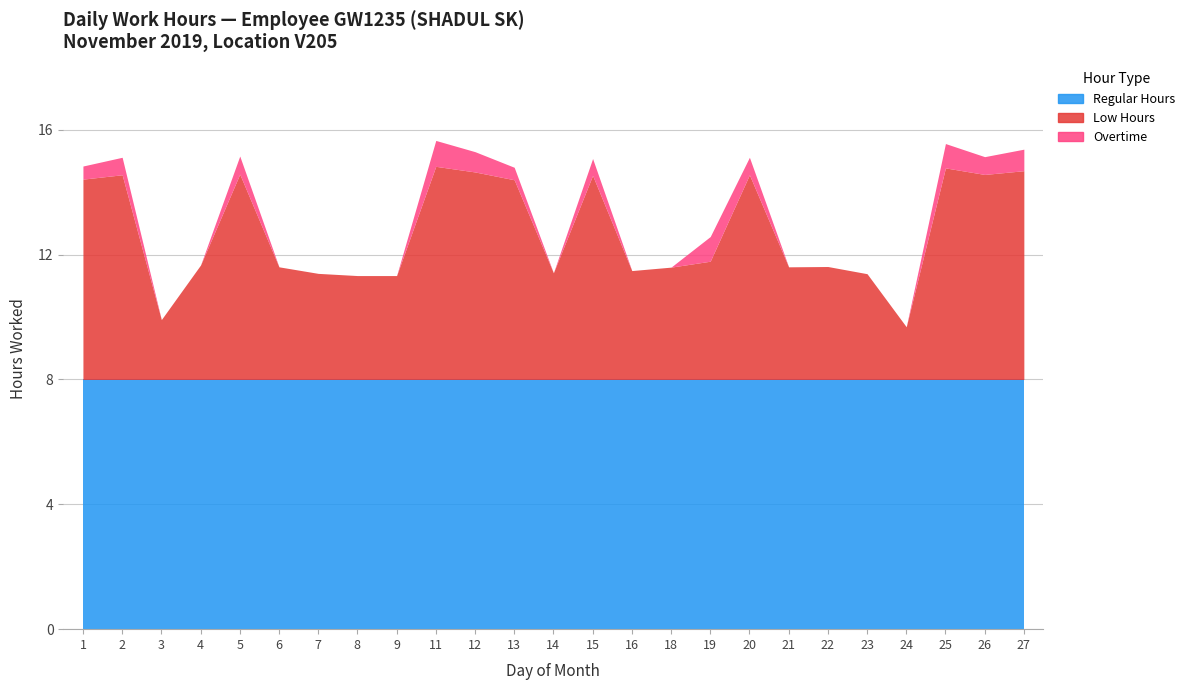

Which series changed the most between 19 and 24?

Low Hours